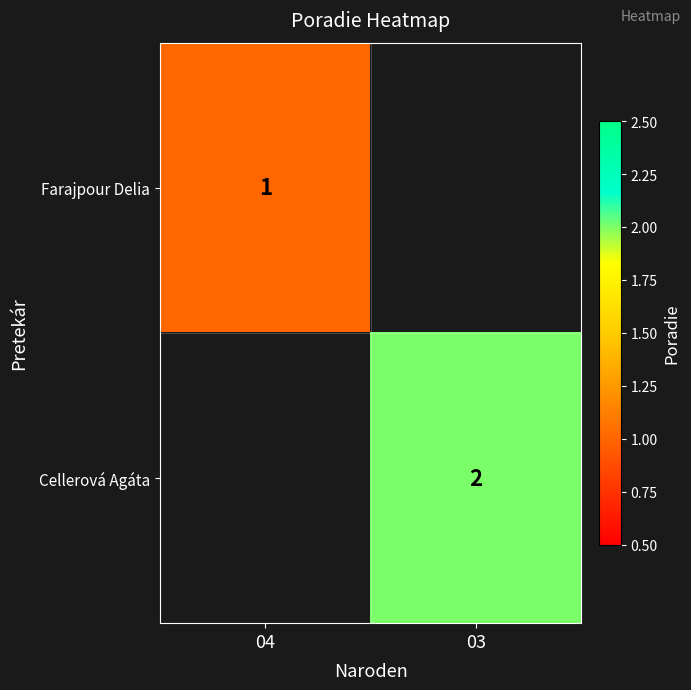

True or false: Farajpour Delia has a value of 0 at 04.

False